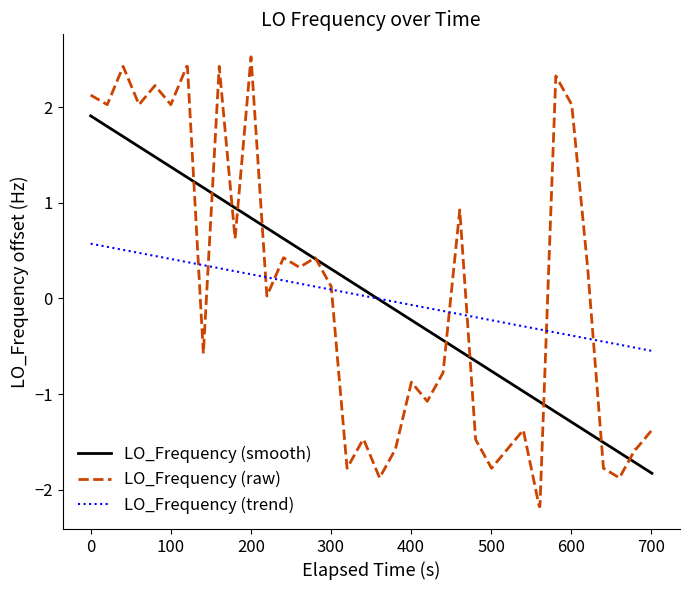

What is the minimum value for LO_Frequency (trend)?

-0.5